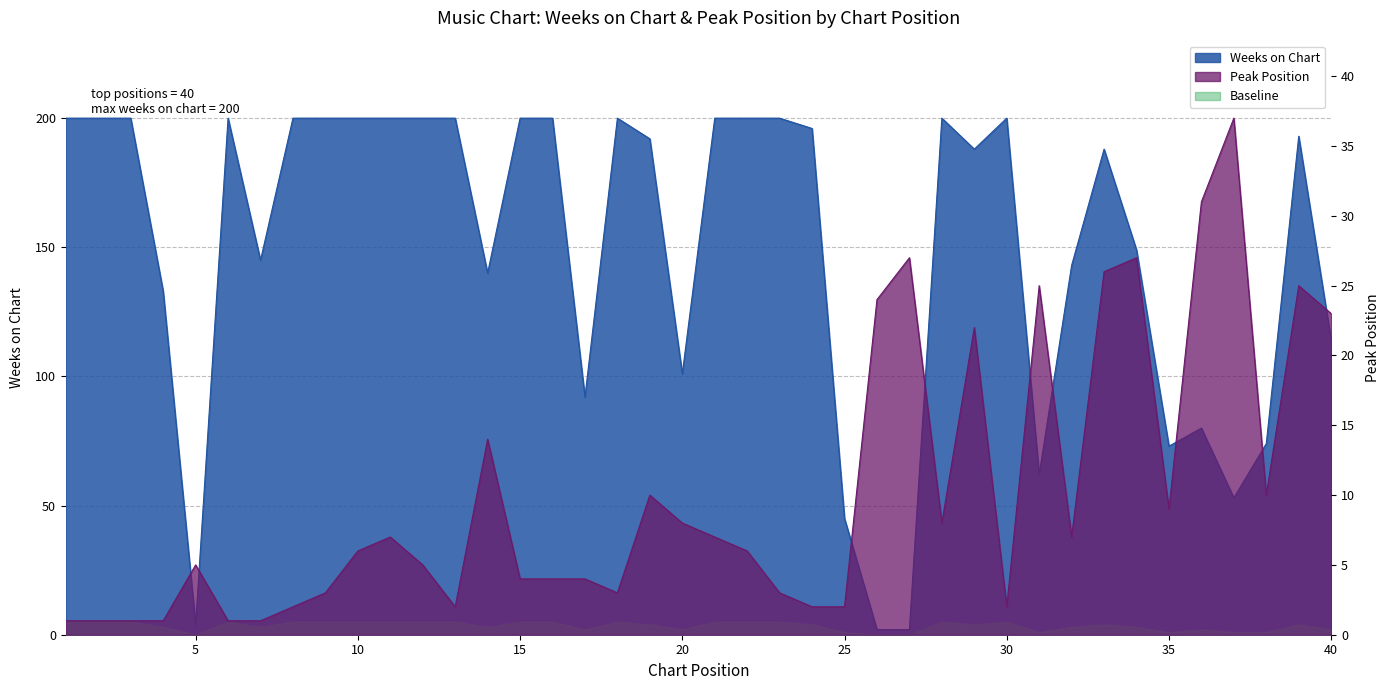

The Peak Position series shows 4 at 16. True or false?

True